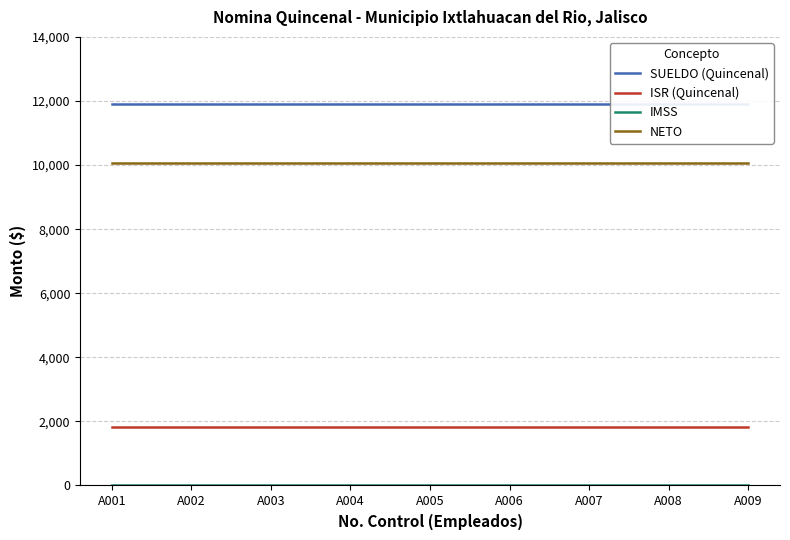

What is the average value of the SUELDO (Quincenal) series?

11893.8